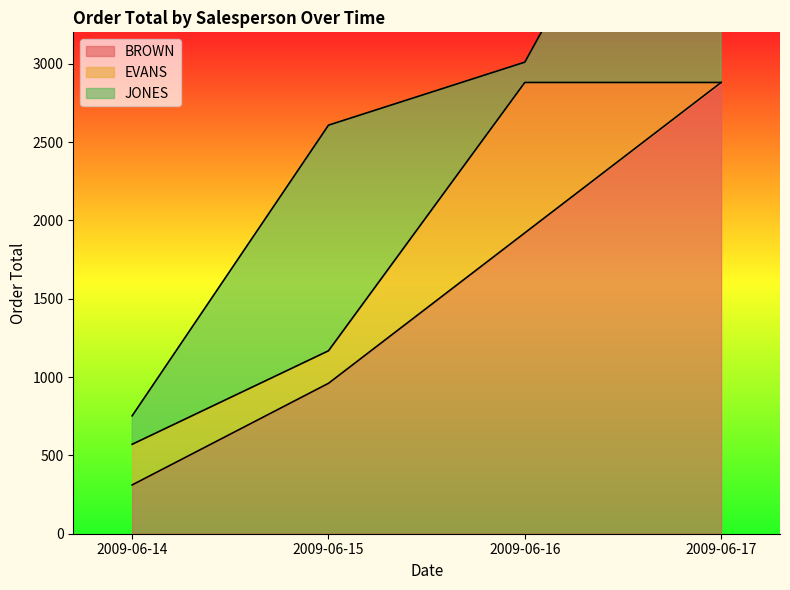

Rank the series at 2009-06-14 from lowest to highest value.

JONES, EVANS, BROWN